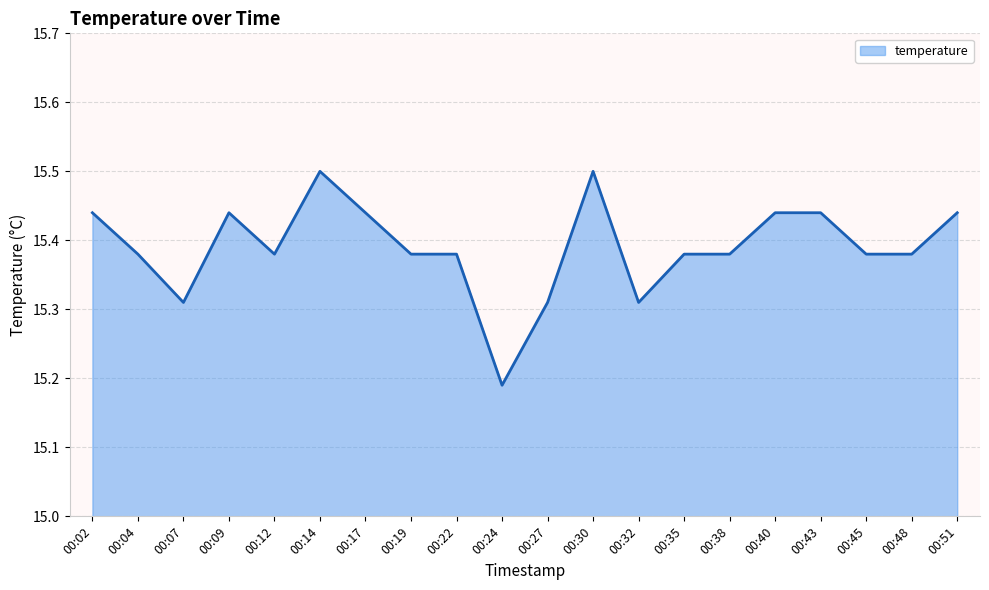

Rank the categories by value from highest to lowest.

00:14, 00:30, 00:02, 00:09, 00:17, 00:40, 00:43, 00:51, 00:04, 00:12, 00:19, 00:22, 00:35, 00:38, 00:45, 00:48, 00:07, 00:27, 00:32, 00:24